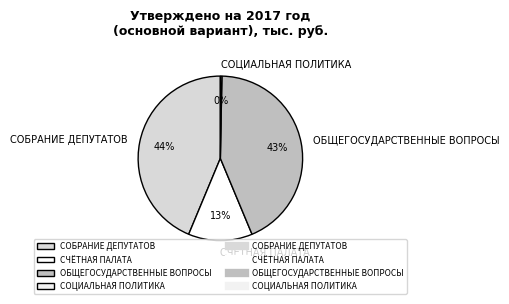

Count the number of slices in the pie.

4